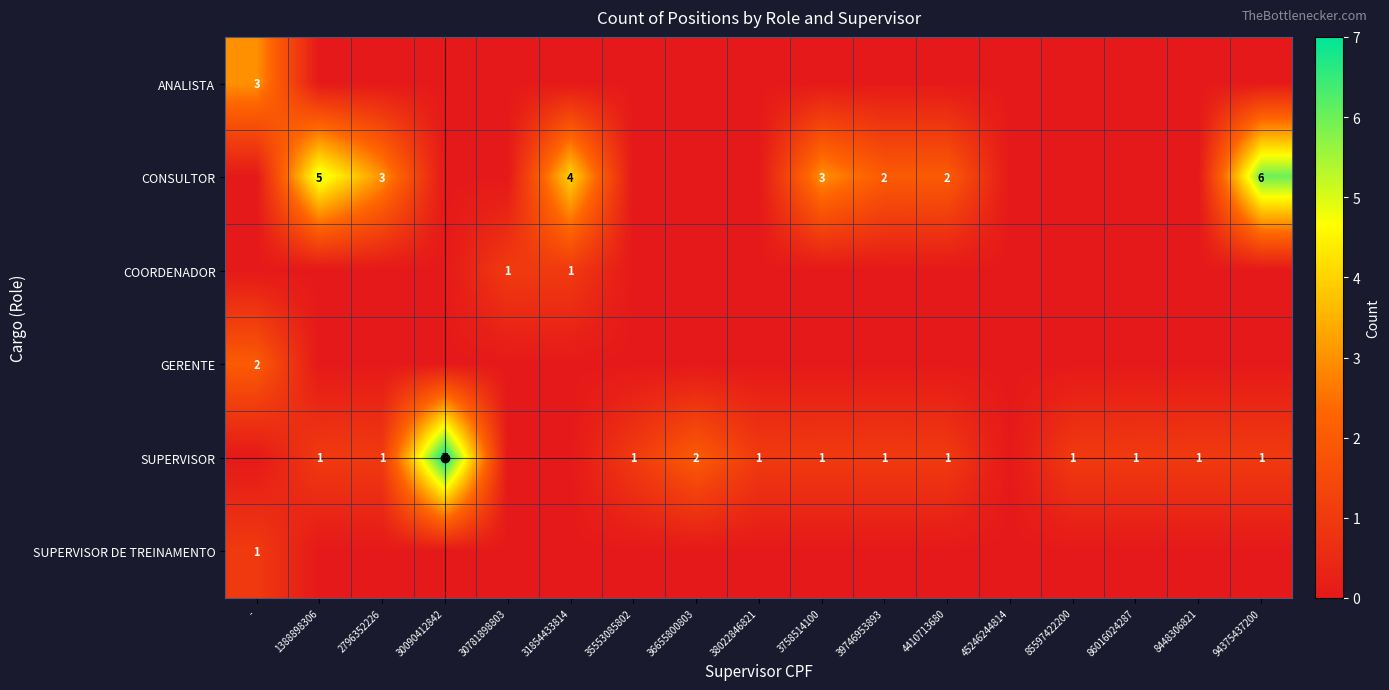

What is the difference between the SUPERVISOR values at 30090412842 and 38022846821?

6